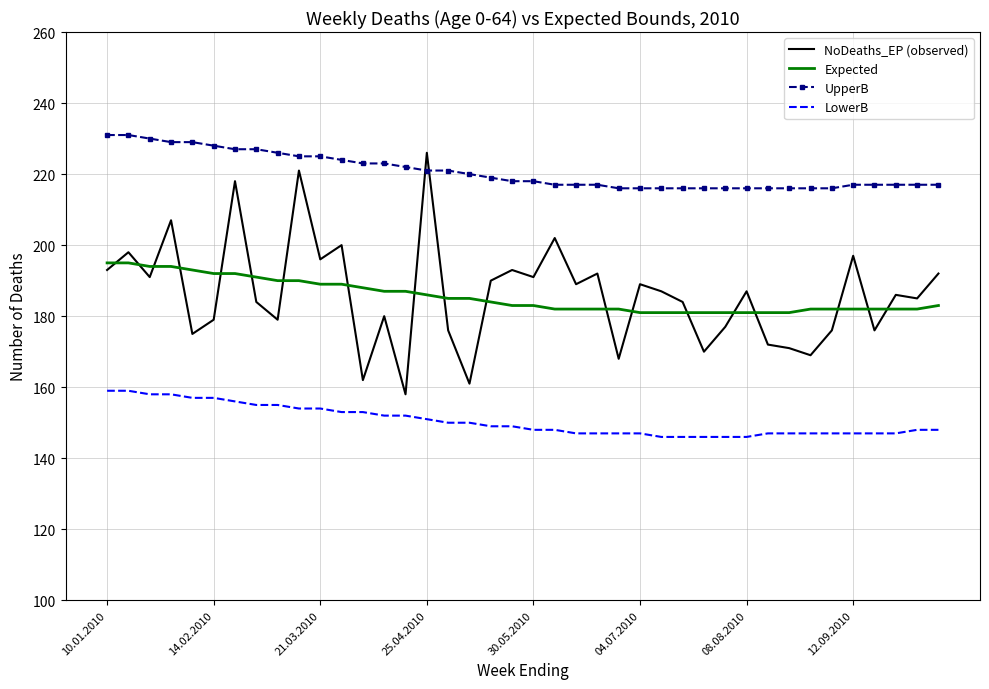

What is the difference between the maximum and minimum values in the LowerB series?

13